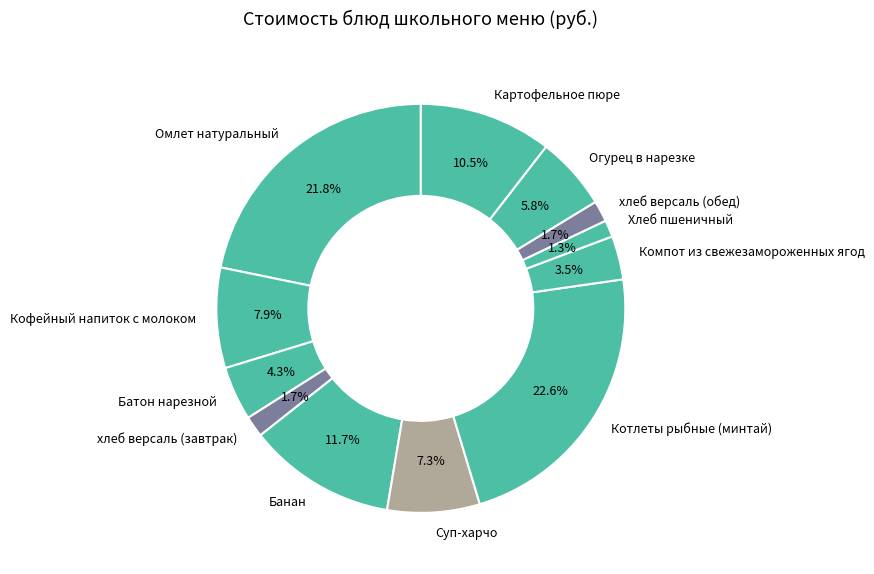

Does any single category account for the majority?

No